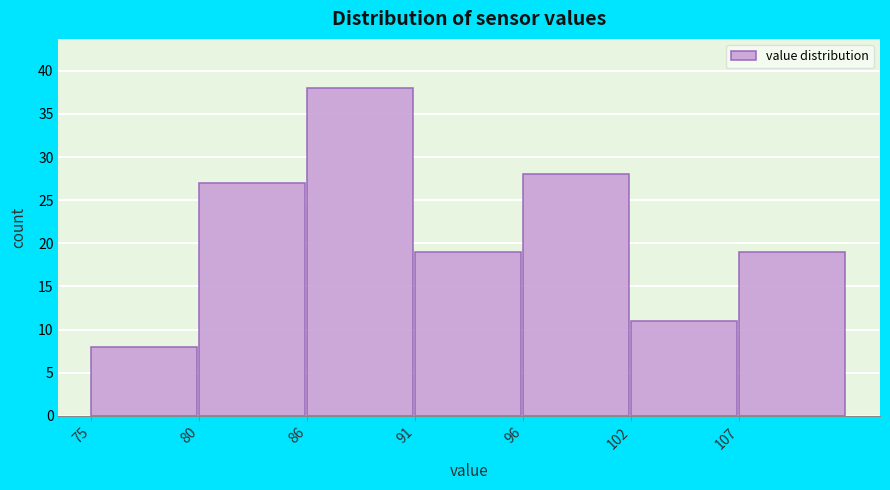

Reading left to right, list all the values displayed in this chart.

8	27	38	19	28	11	19